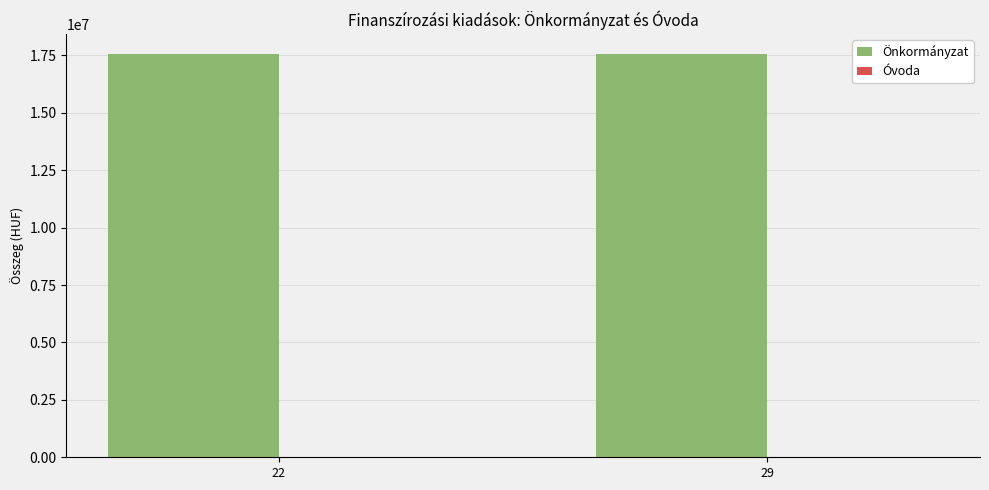

Which series has the largest range (max minus min)?

Önkormányzat